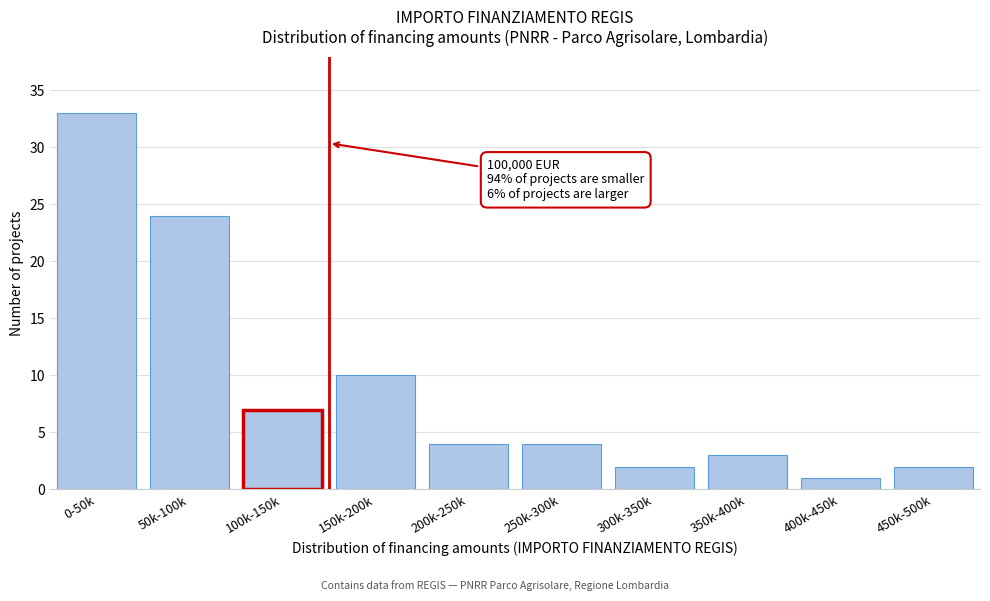

Reading left to right, transcribe all the data shown in this chart.

33	24	7	10	4	4	2	3	1	2